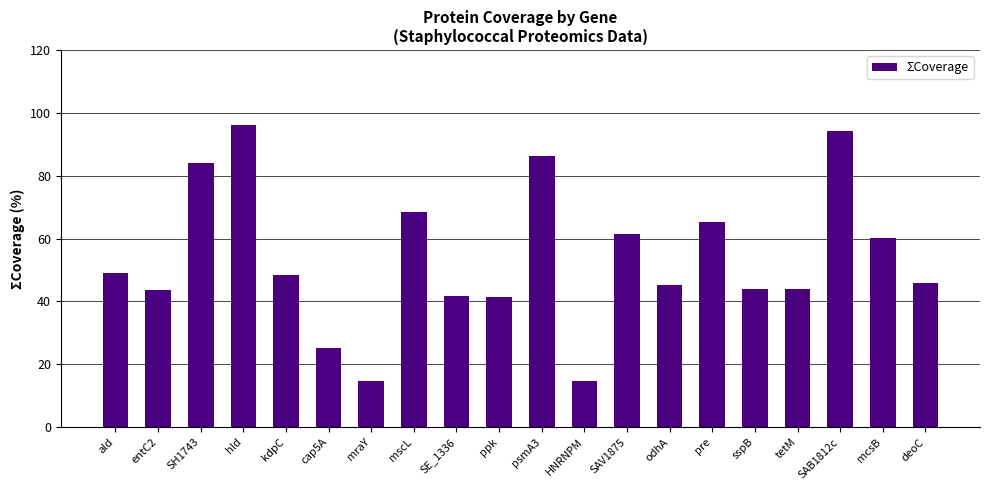

True or false: the data shows 44.0 at tetM.

True